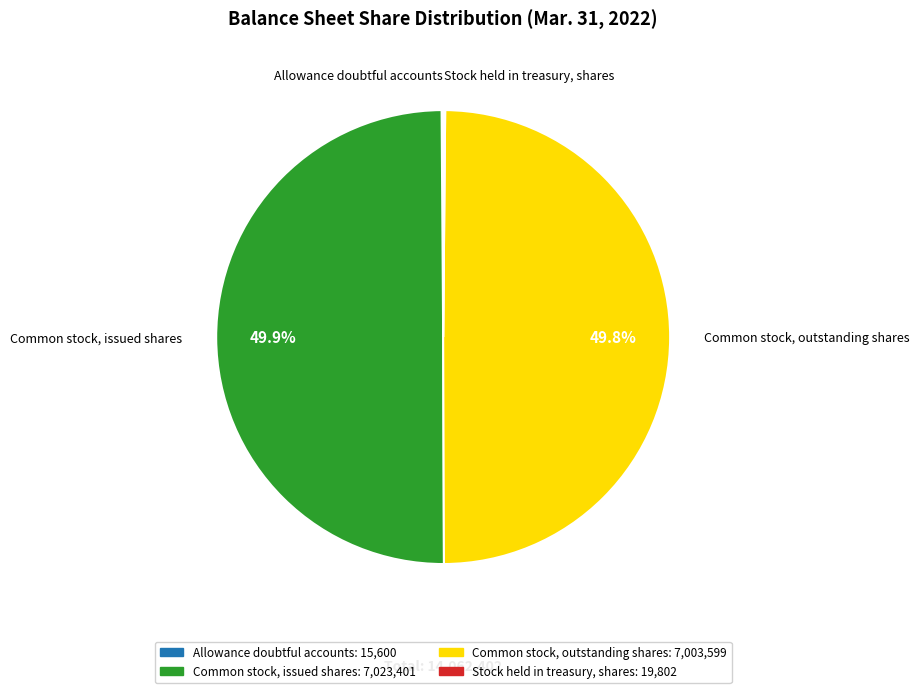

How much of the chart is everything except Common stock, issued shares?

50.1%